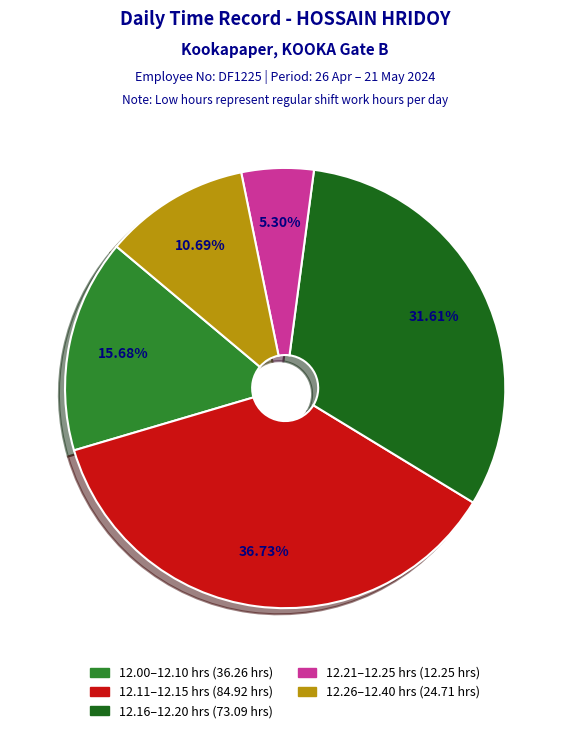

Is there any slice that represents more than half of the pie?

No